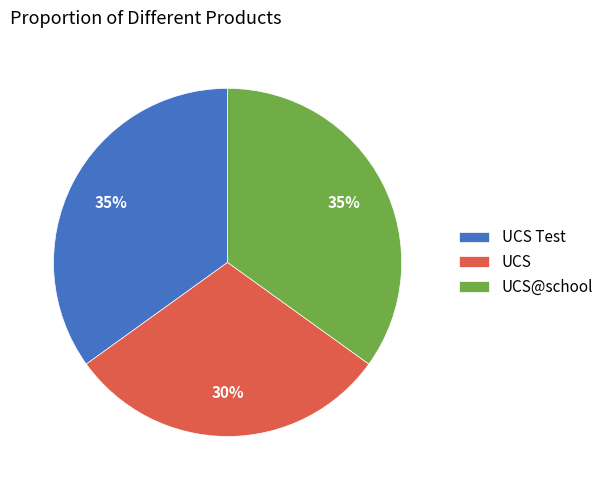

To the nearest percent, what is the average slice percentage?

33%